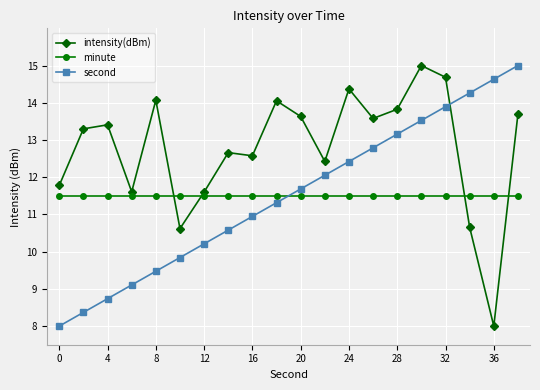

How many times do intensity(dBm) and minute cross each other?

4